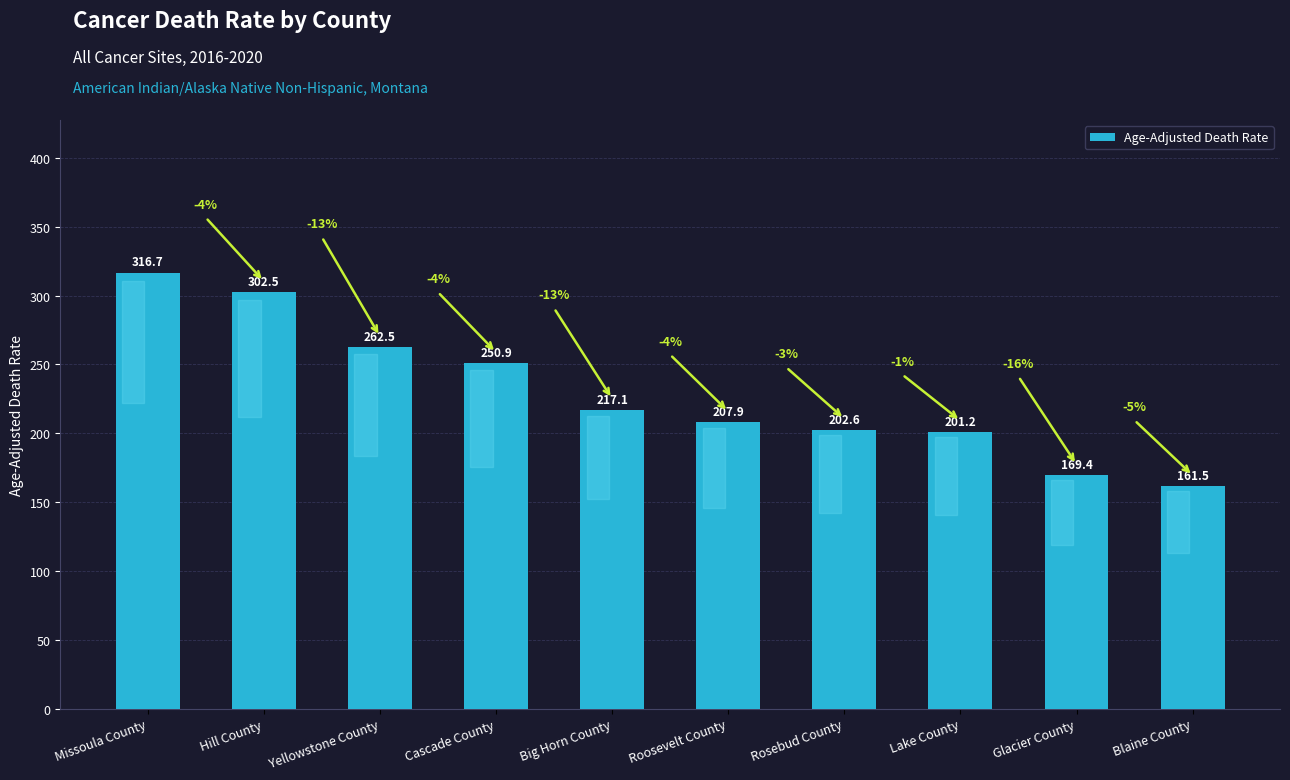

What is the difference between the maximum and minimum values?

155.2